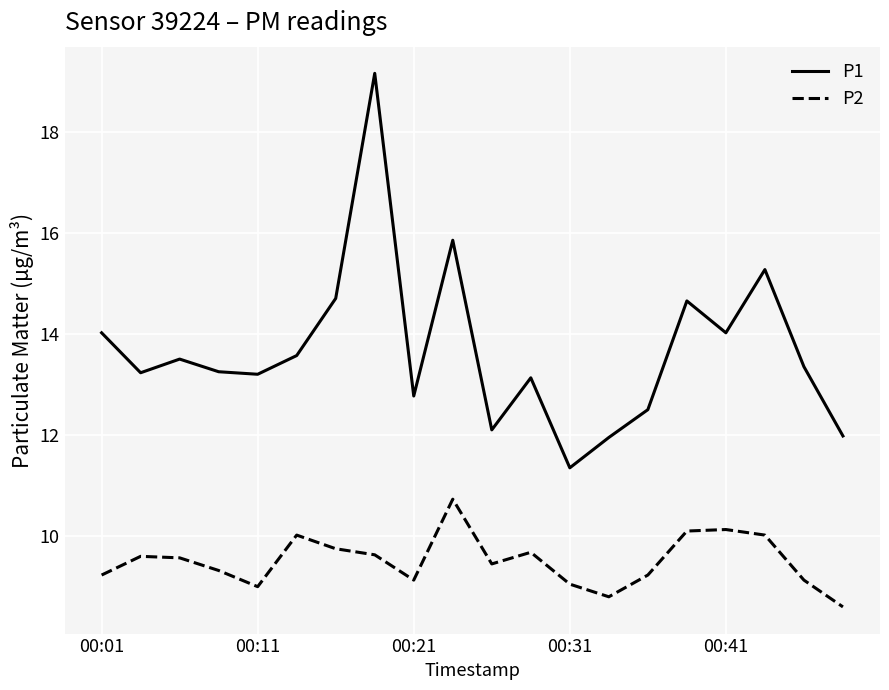

List the series in order of their peak value, highest first.

P1, P2